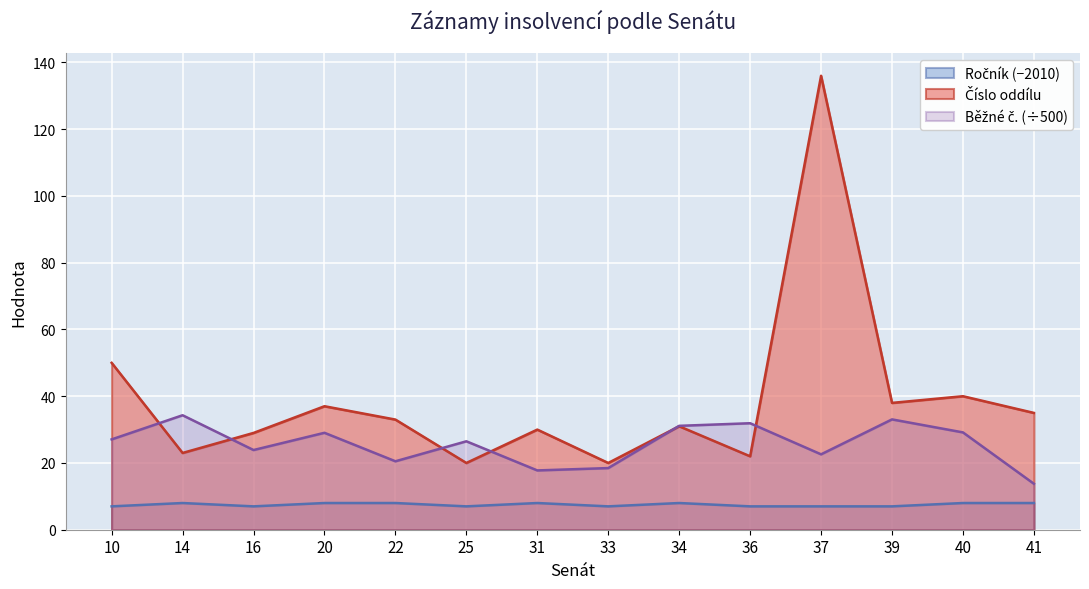

What is the sum of all Běžné č. values?

359.1